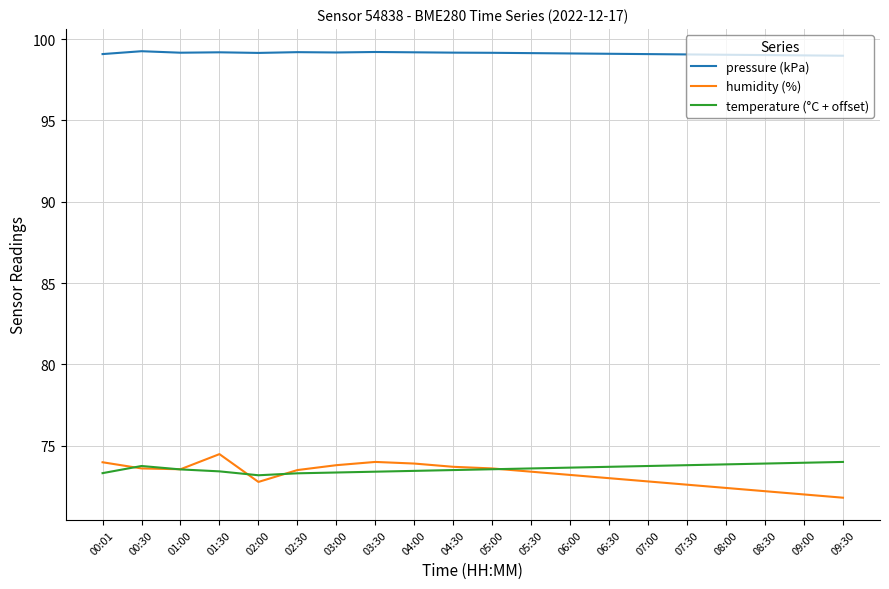

The humidity (%) series shows 35.9 at 07:00. True or false?

False